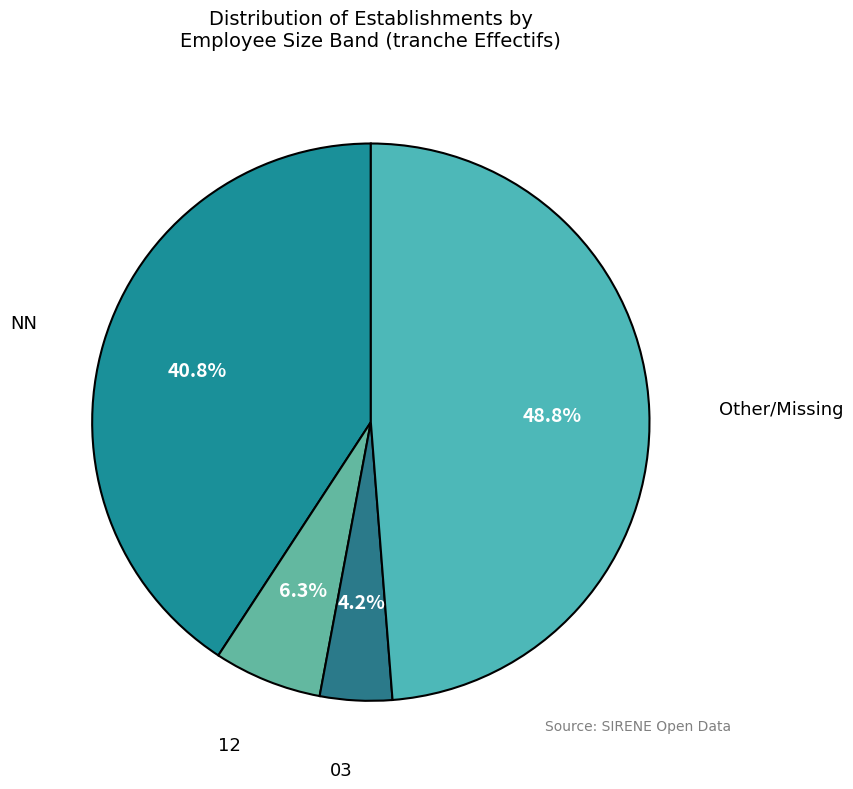

Count the number of slices in the pie.

4